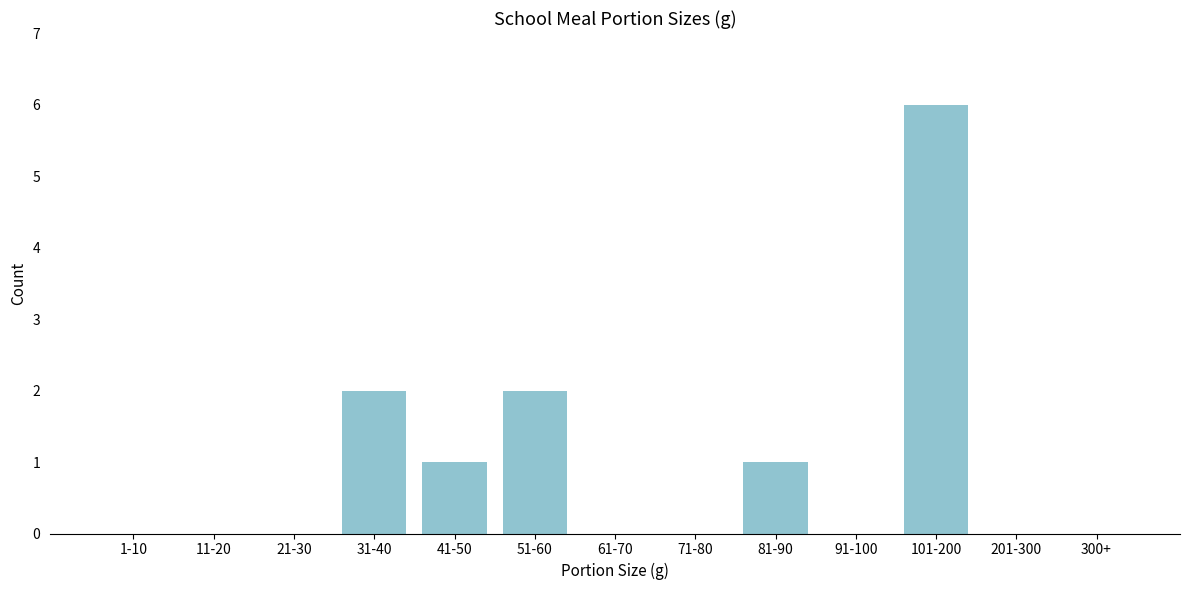

Reading left to right, list all the values displayed in this chart.

1-10=0	11-20=0	21-30=0	31-40=2	41-50=1	51-60=2	61-70=0	71-80=0	81-90=1	91-100=0	101-200=6	201-300=0	300+=0